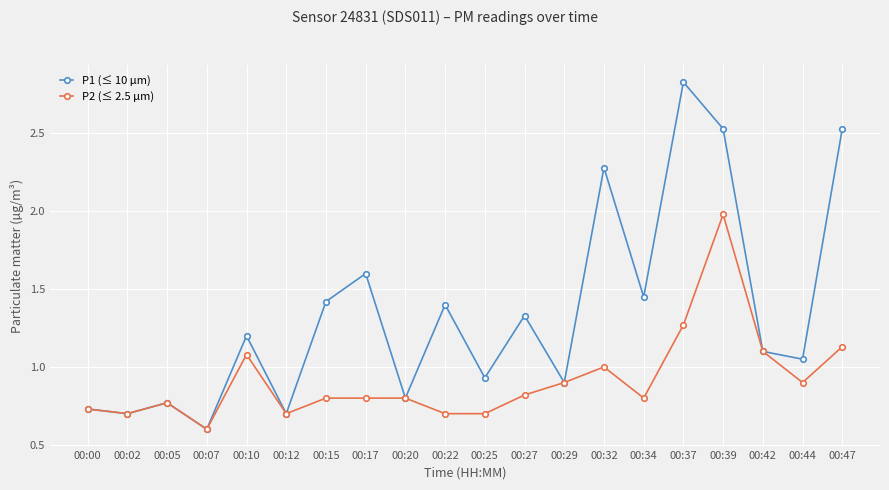

How many interior local valleys does the P1 (≤ 10 µm) series have?

8